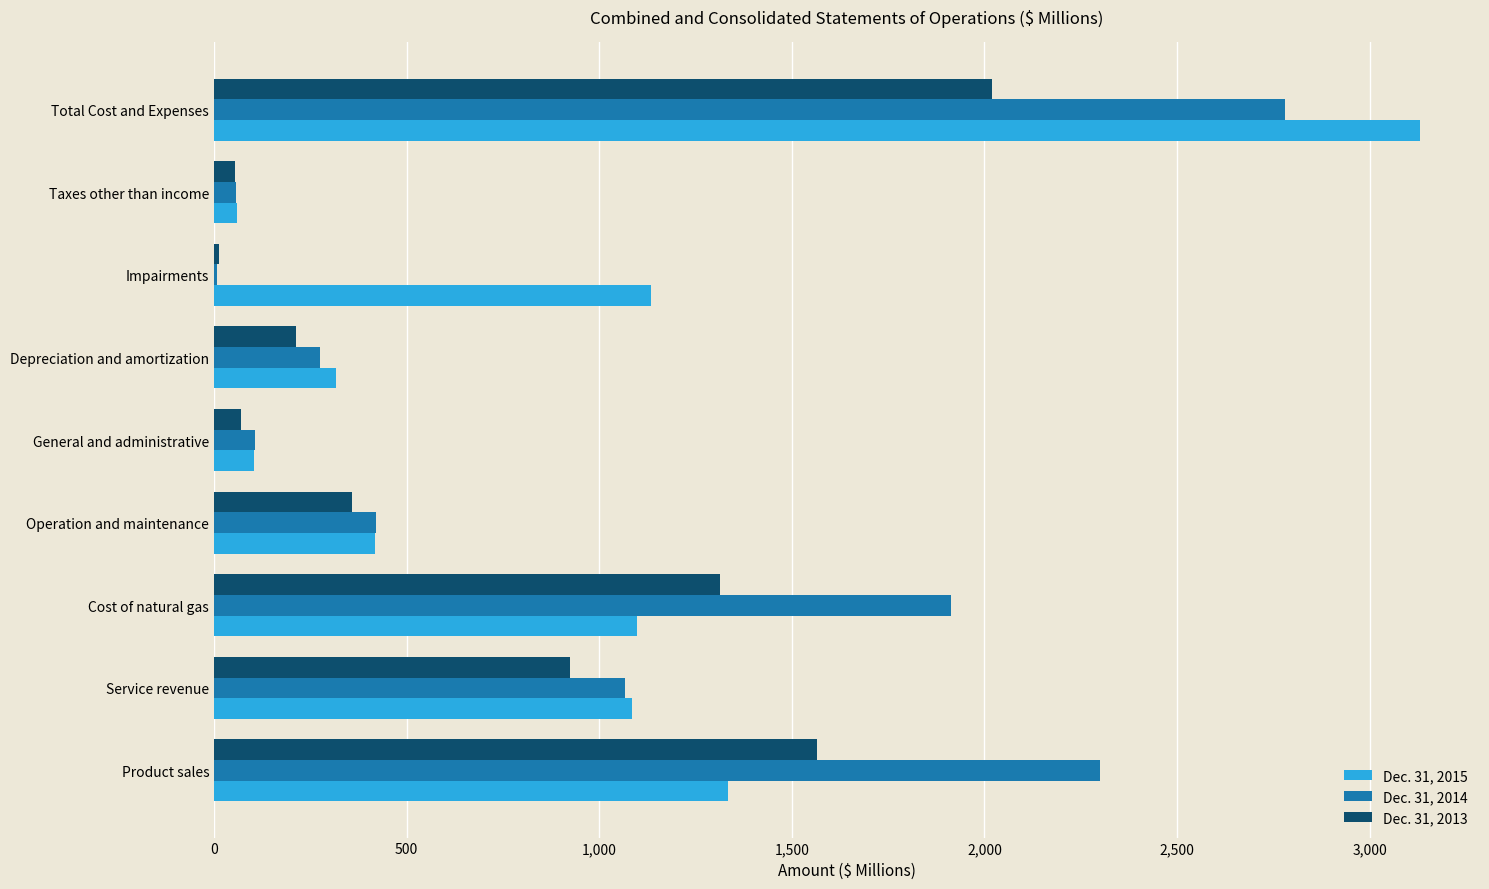

What is the maximum value for Dec. 31, 2013?

2020